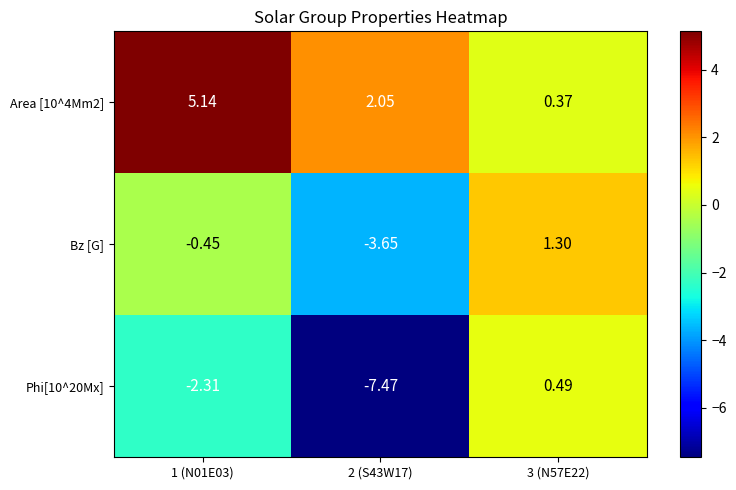

Is the value of Bz [G] at 3 (N57E22) greater than the value of Phi[10^20Mx] at 1 (N01E03)?

Yes